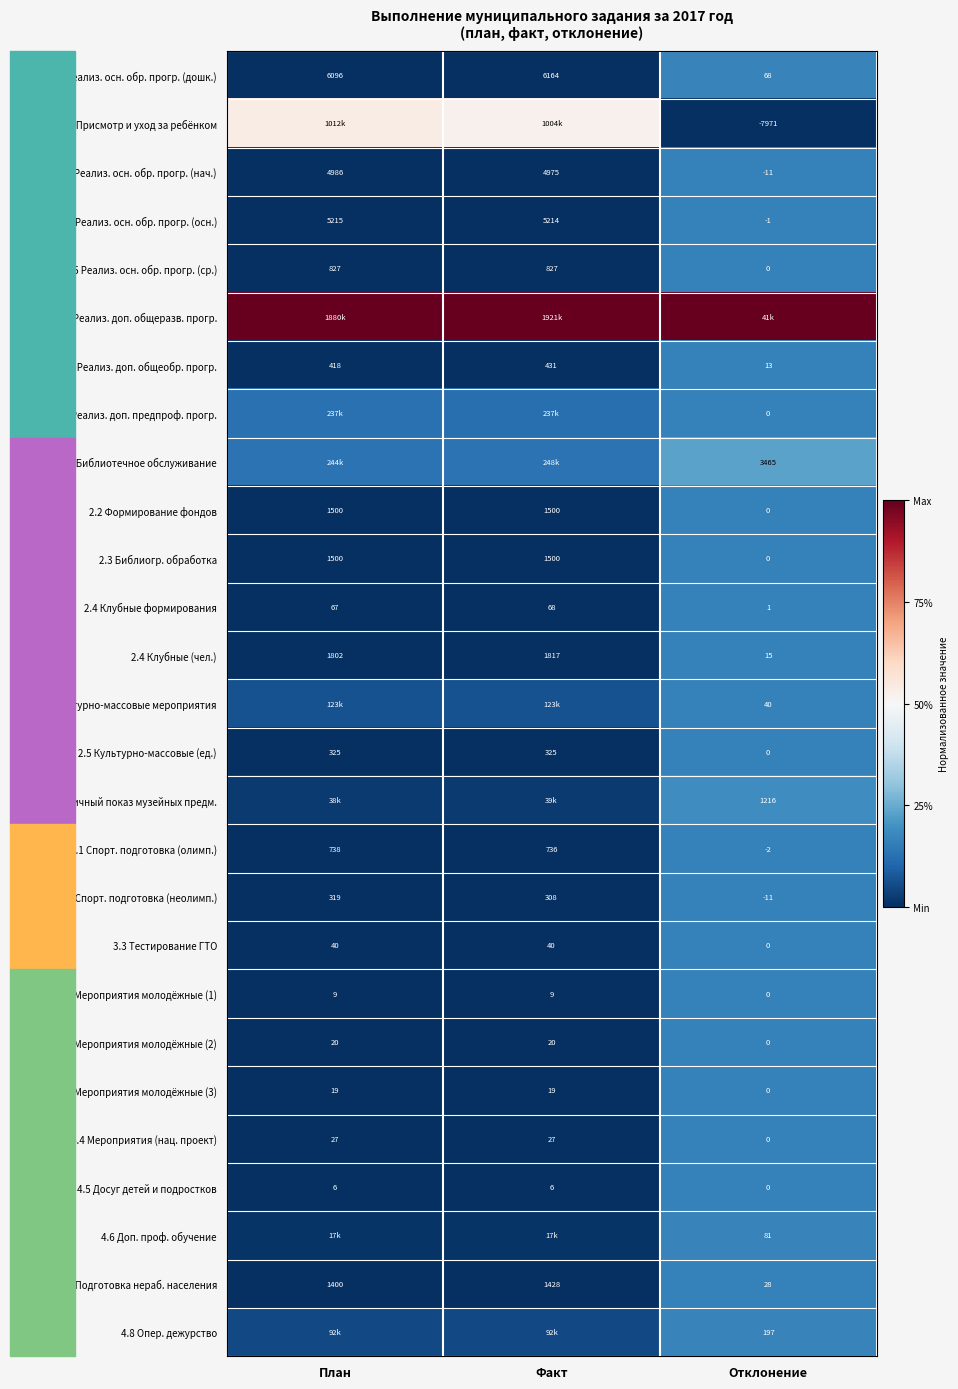

Where is 2.4 Клубные (чел.) nearest to the value 916?

План